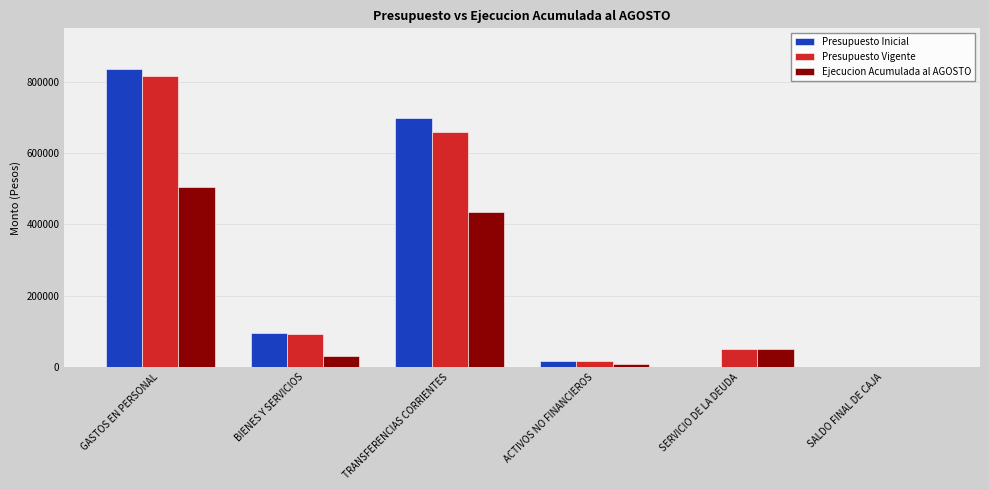

Reading left to right, list all the values displayed in this chart.

Presupuesto Inicial: 836653	94565	698574	15570	1000	1000
Presupuesto Vigente: 817262	93472	659574	15570	50567	1000
Ejecucion Acumulada al AGOSTO: 504074	30416	435218	9273	50567	0